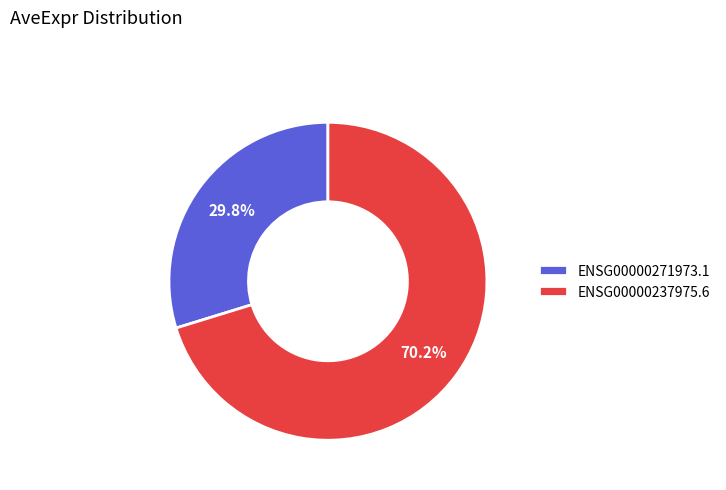

Which category has the smallest portion of the pie?

ENSG00000271973.1